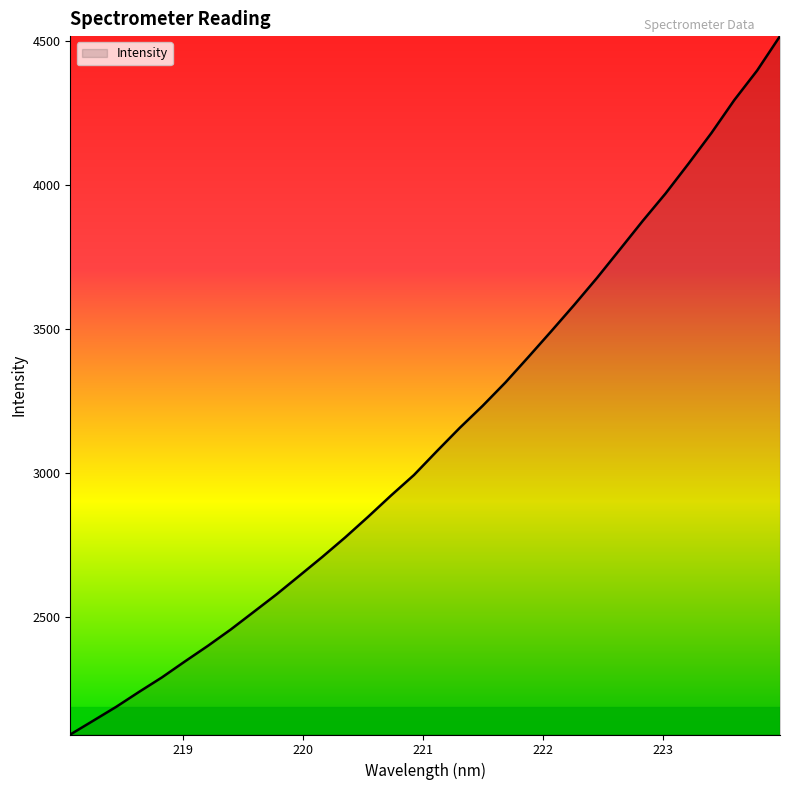

What is the smallest value displayed?

2091.0